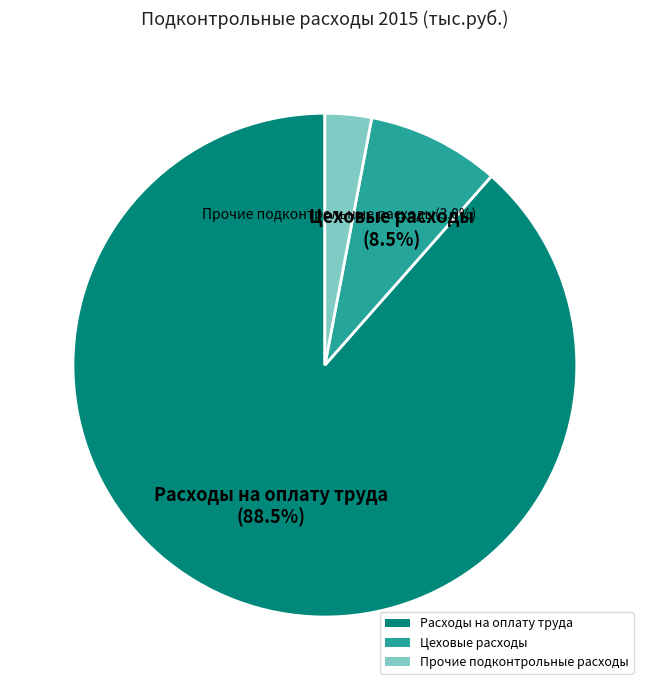

Which category has the smallest portion of the pie?

Прочие подконтрольные расходы